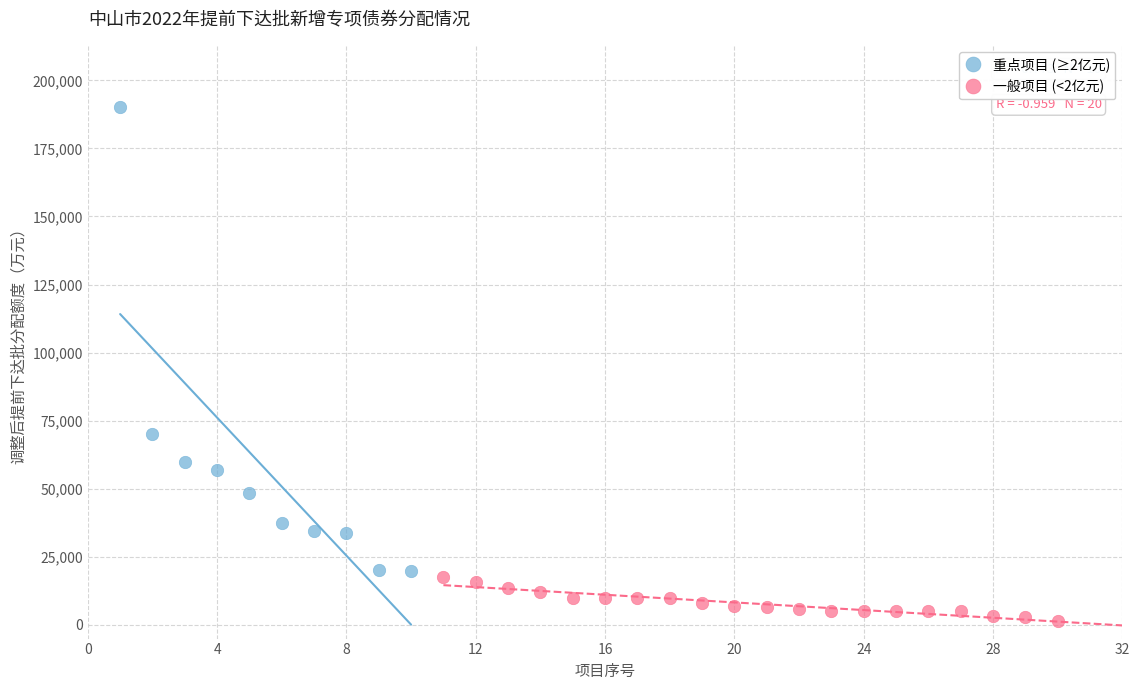

Which series reaches the minimum Y coordinate?

一般项目 (<2亿元)